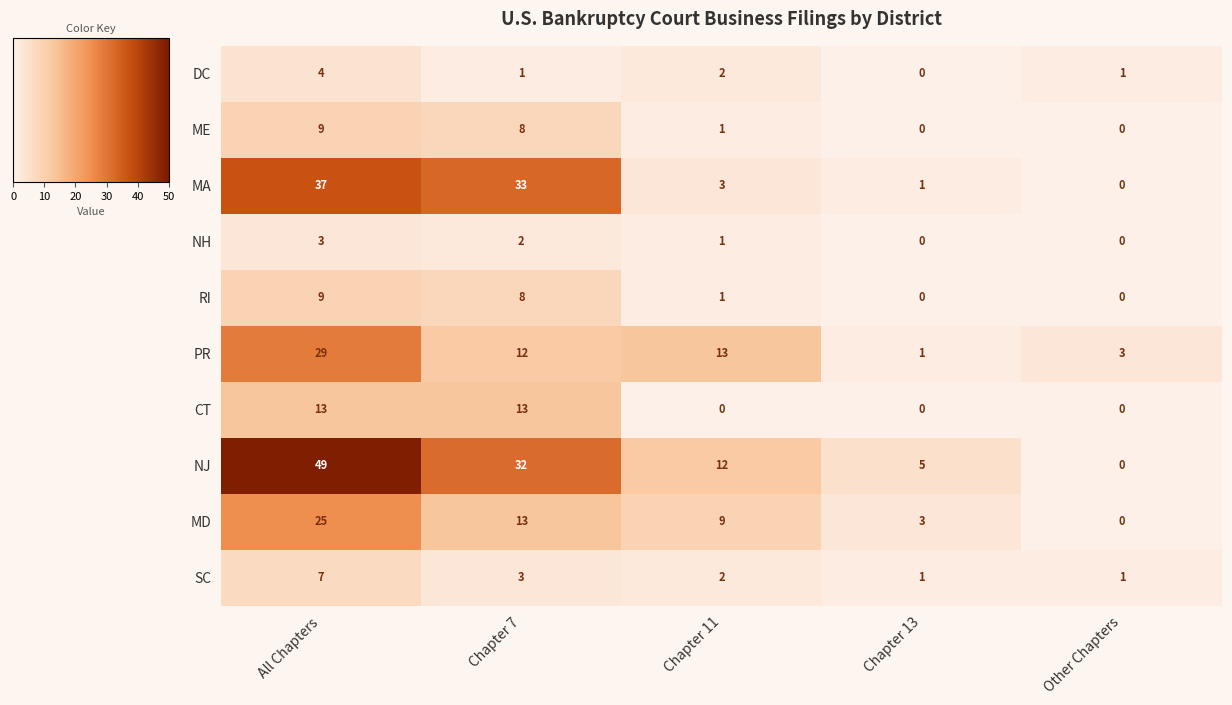

How many ME values are between 0 and 8?

4